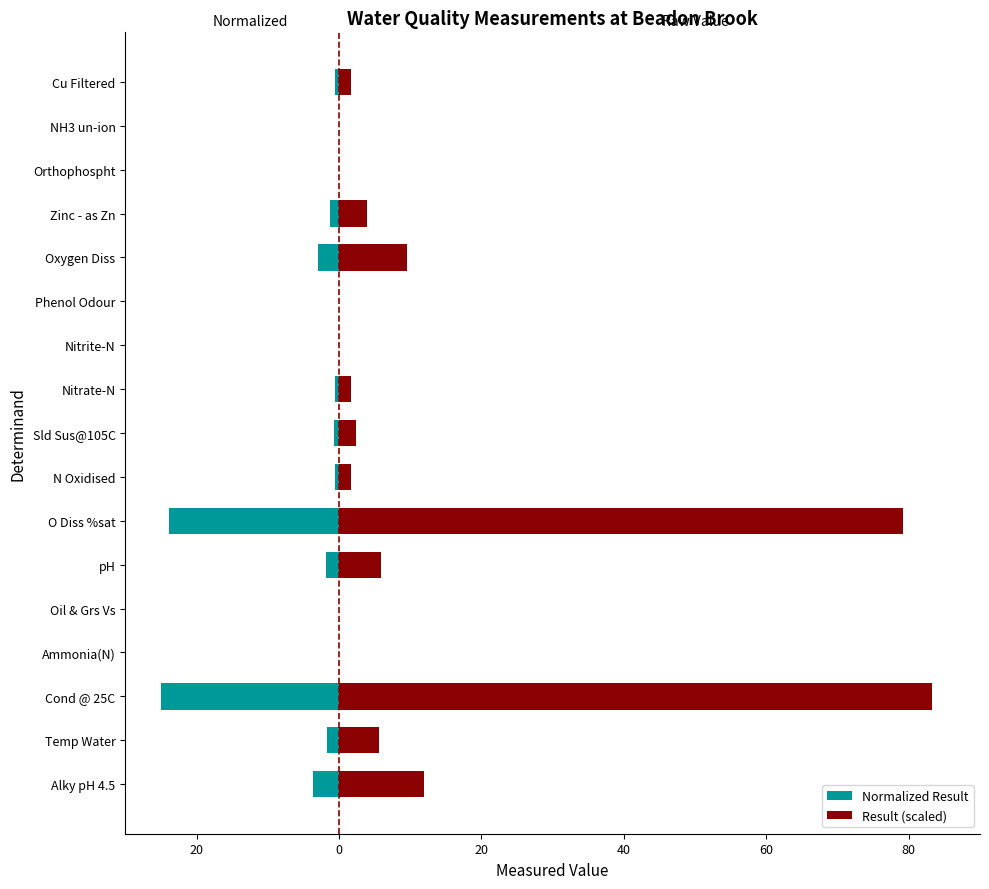

Does the chart contain any negative values?

Yes